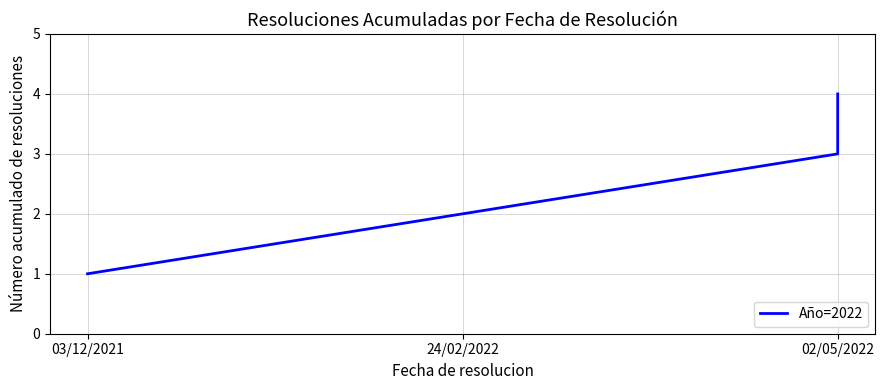

How many series are shown in this chart?

1